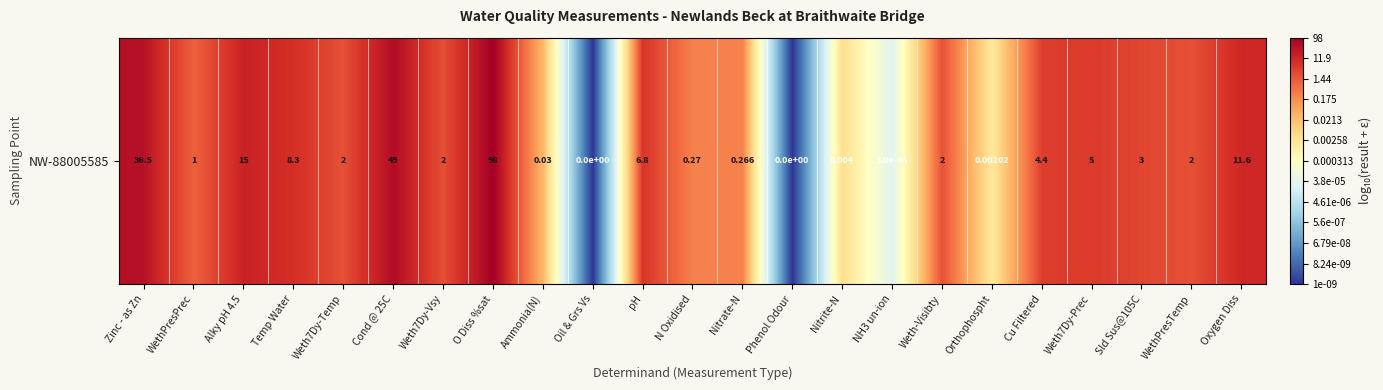

Where is the data nearest to the value -3?

Orthophospht